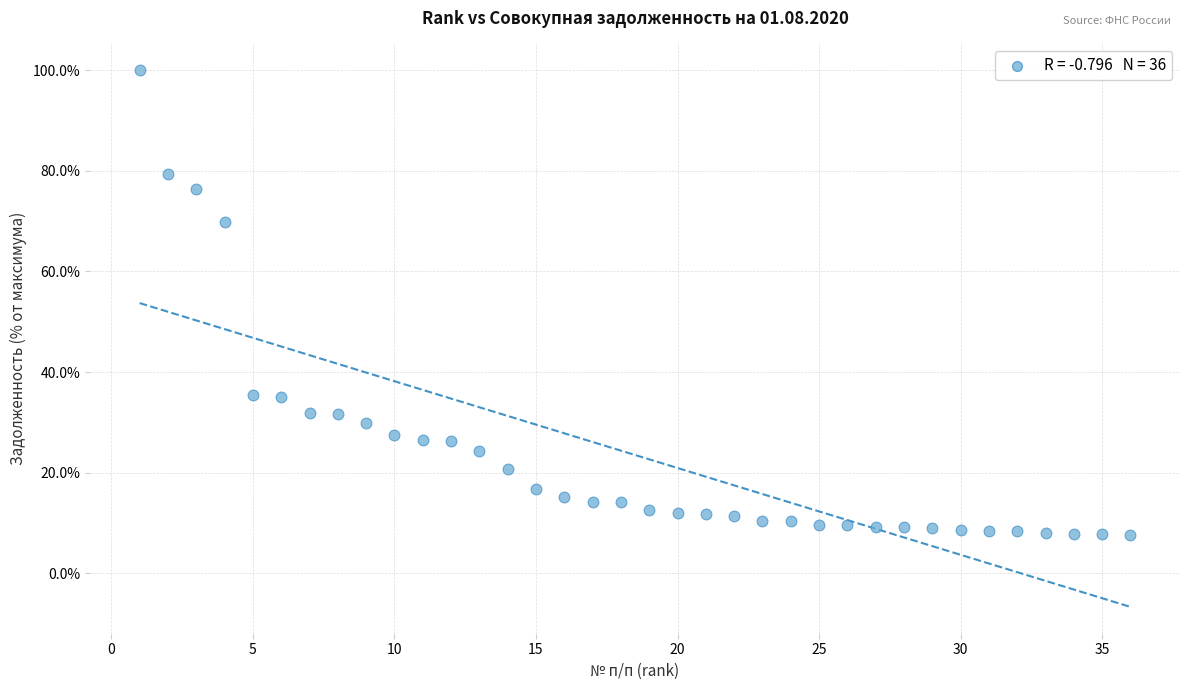

What is the range of X values (max minus min)?

35.0